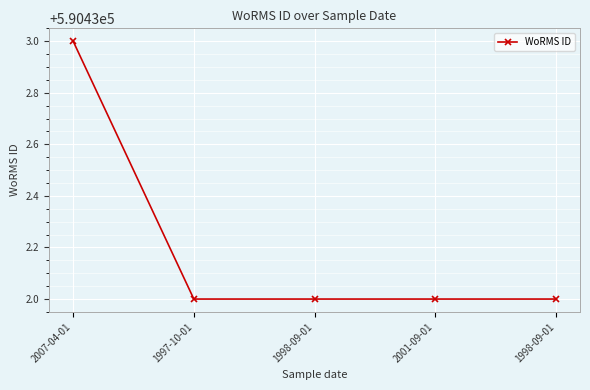

How many lines are shown in the chart?

1